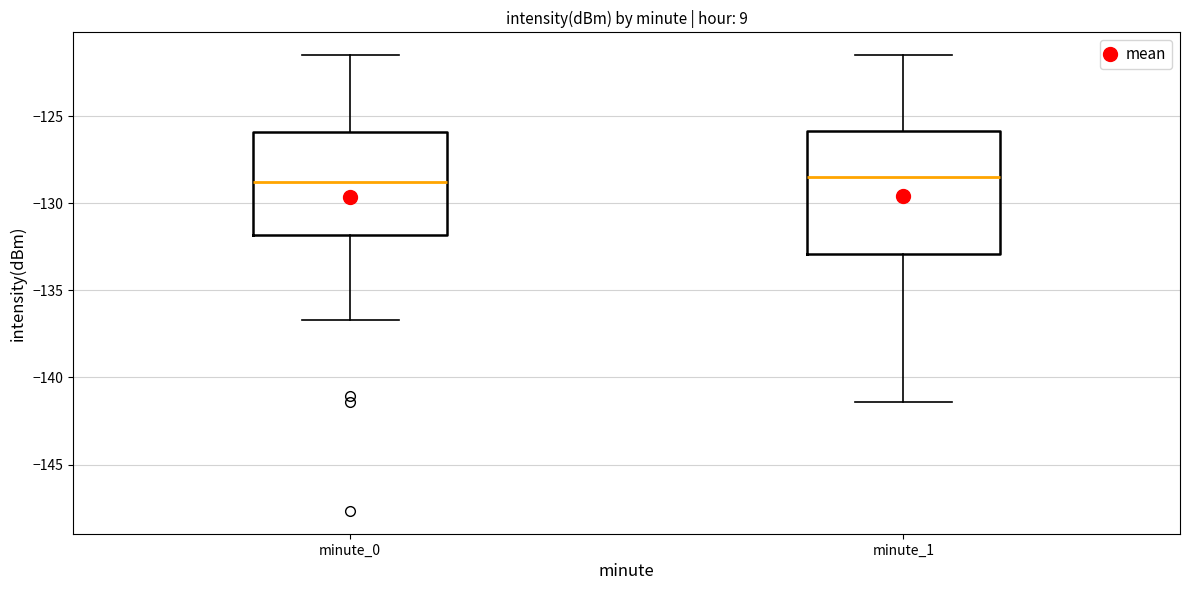

Where does the upper whisker of the box for minute_1 end on the y-axis? The values are not printed on the chart, so give them approximately, as read against the axis.

-121.5